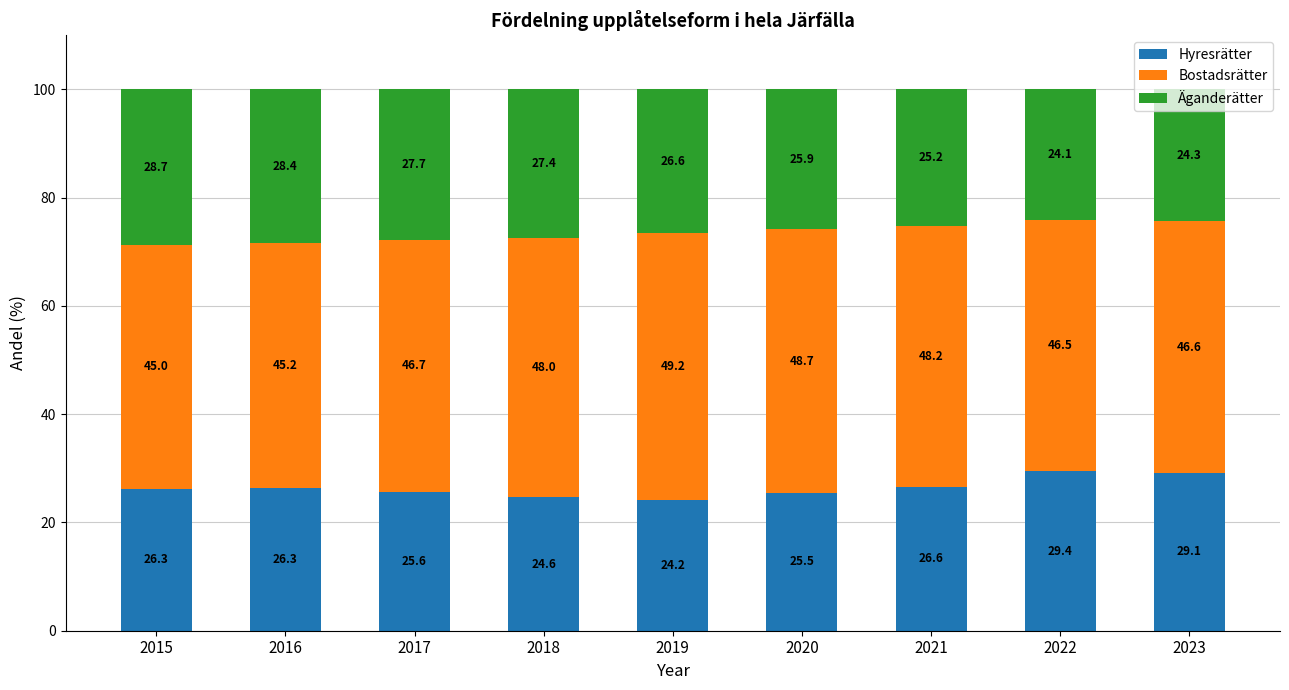

What is the total value across all series at 2017?

100.0